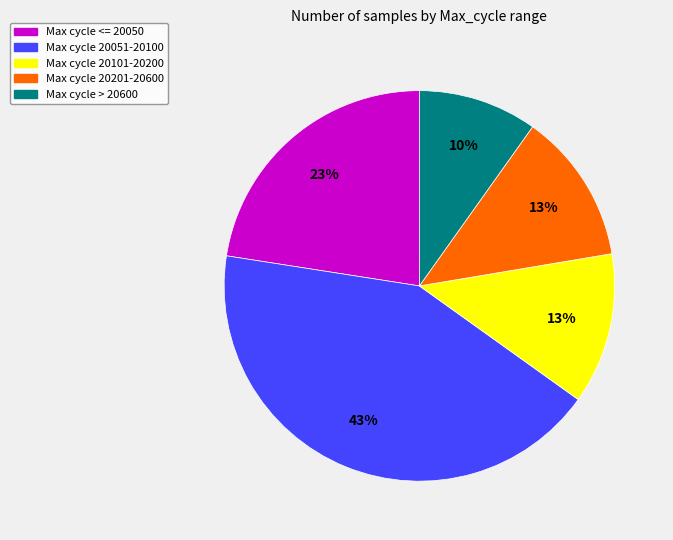

Which slice is the smallest?

Max cycle > 20600